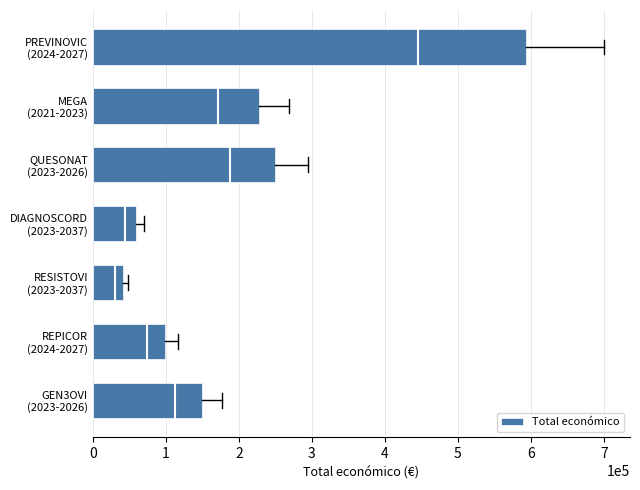

What is the sum of all values?

1420636